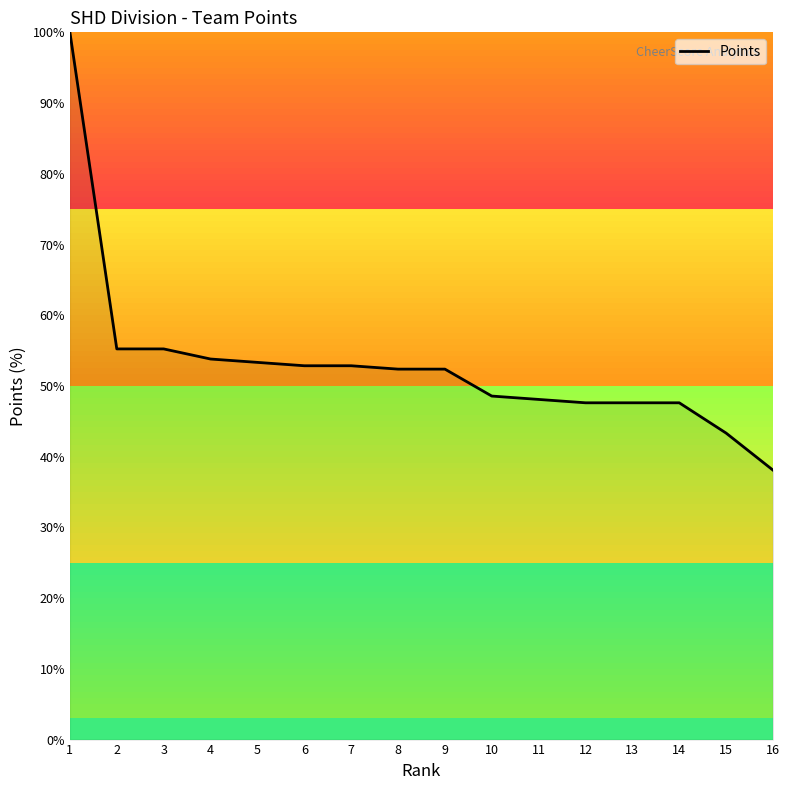

Reading left to right, list all the values displayed in this chart.

1=100.0	2=55.2	3=55.2	4=53.8	5=53.3	6=52.9	7=52.9	8=52.4	9=52.4	10=48.6	11=48.1	12=47.6	13=47.6	14=47.6	15=43.3	16=38.1